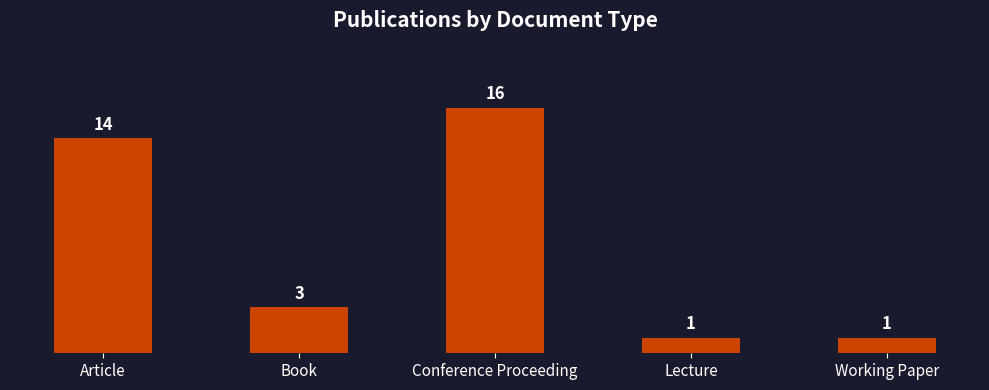

How many series are shown in this chart?

1